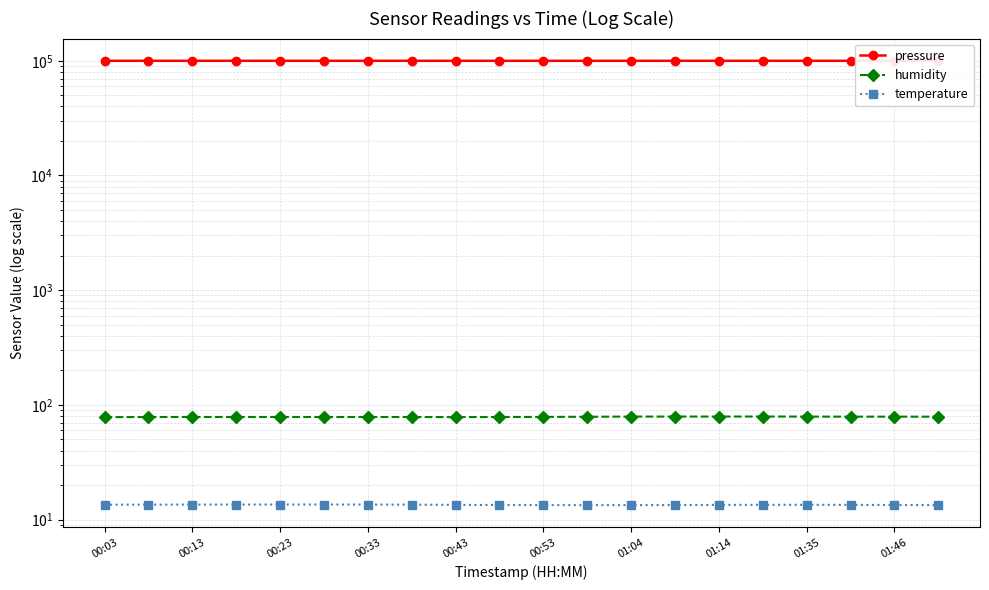

At 01:14, list the series in order from smallest to largest.

temperature, humidity, pressure